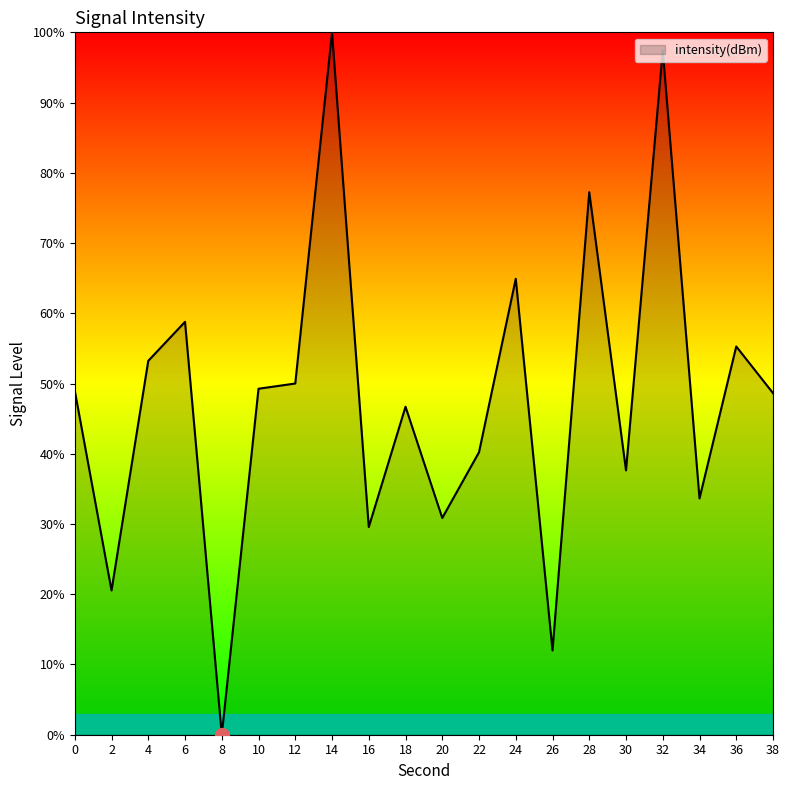

What is the ratio of the value at 30 to the value at 24?

0.6